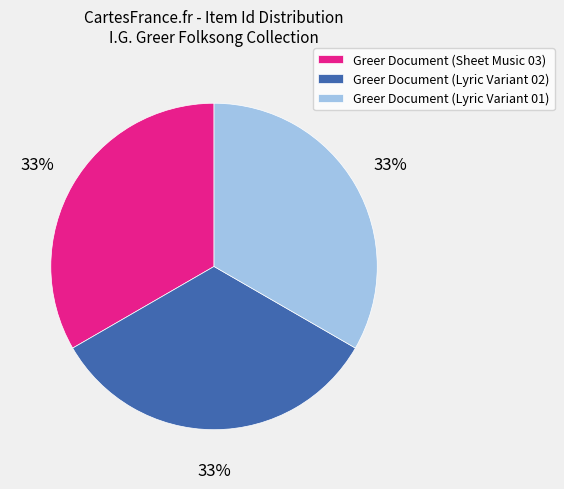

To the nearest percent, what is the combined percentage of Greer Document (Sheet Music 03) and Greer Document (Lyric Variant 02)?

67%